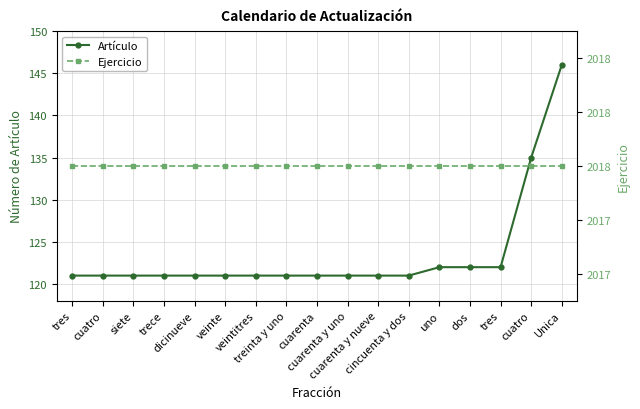

What is the average value of the Artículo series?

123